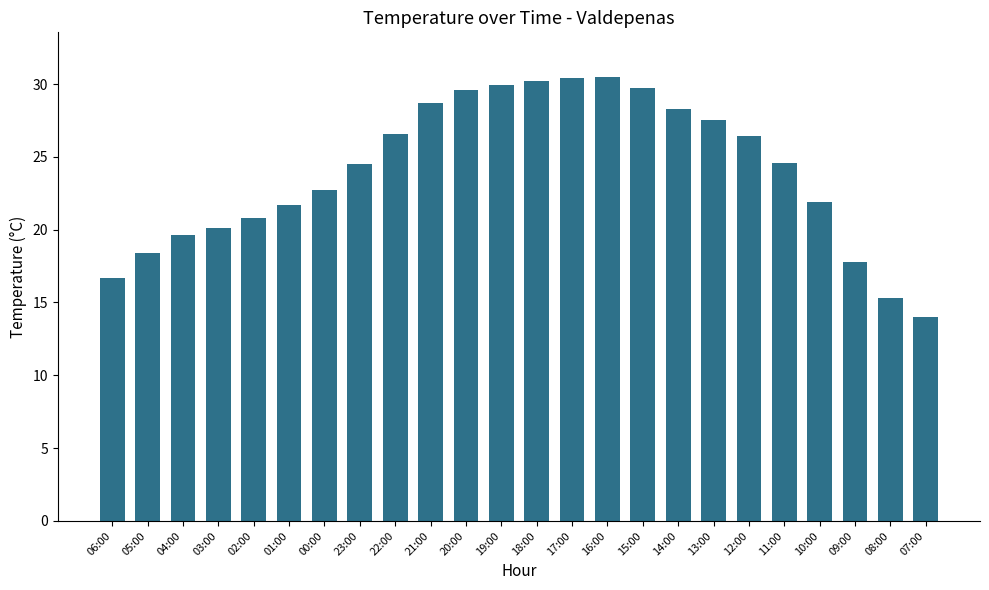

True or false: the data shows 34.1 at 02:00.

False